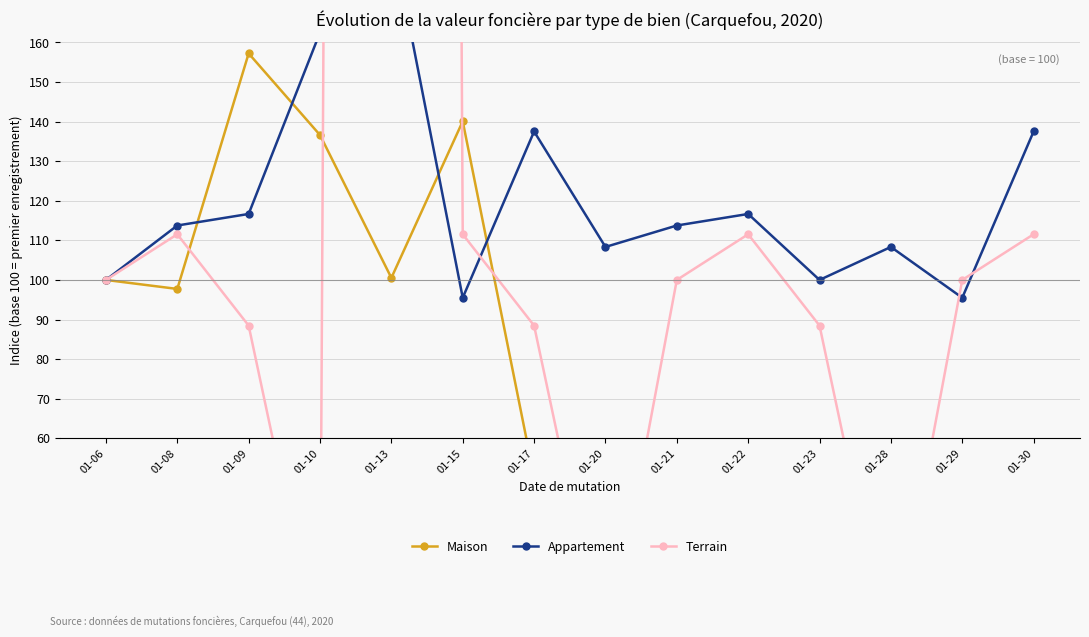

The value of Appartement at 01-09 is 116.7. True or false?

True